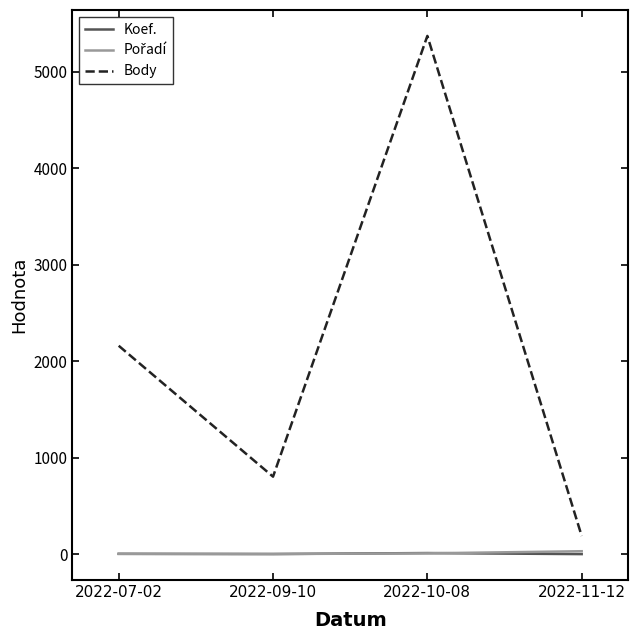

Is it true that Body equals 1342 at 2022-09-10?

False